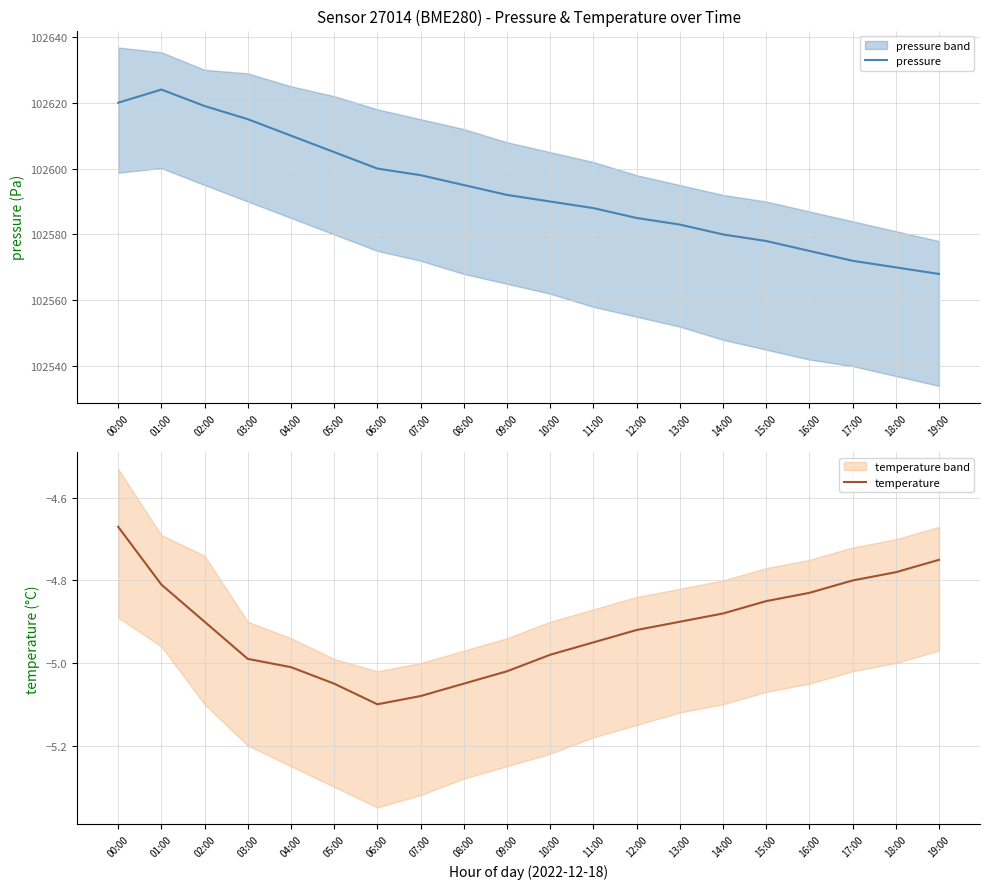

Does the chart have visible grid lines?

Yes